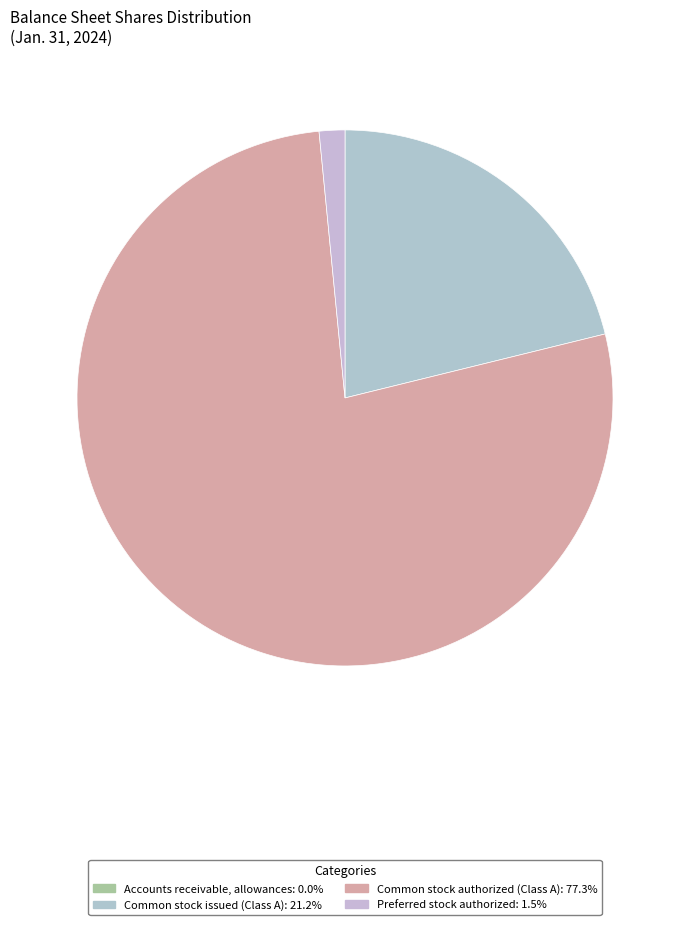

Which slice is the smallest?

Accounts receivable, allowances